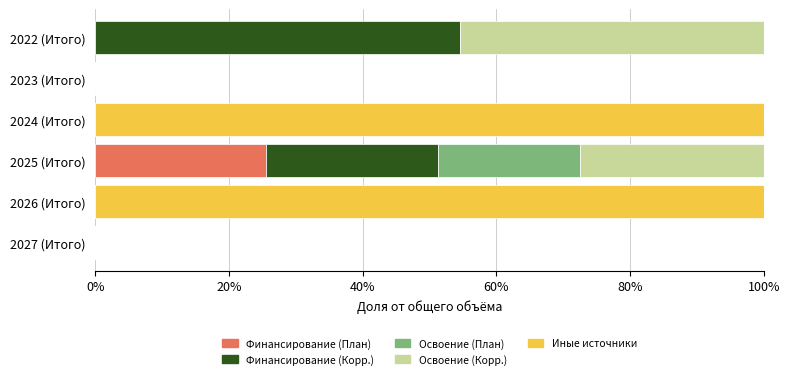

What is the sum of all Финансирование (План) values?

25.6